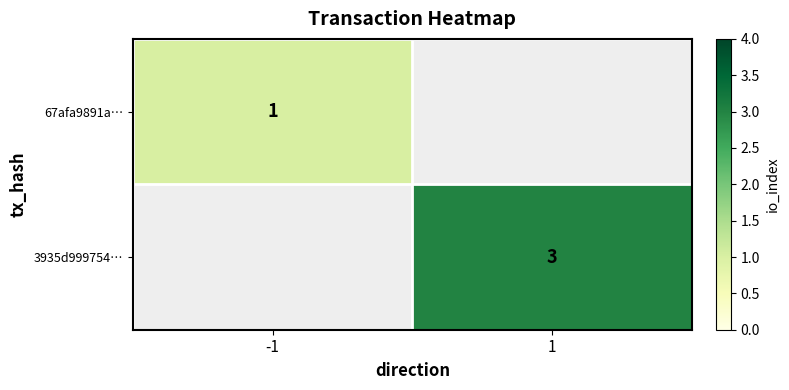

How many data points does each series have?

2